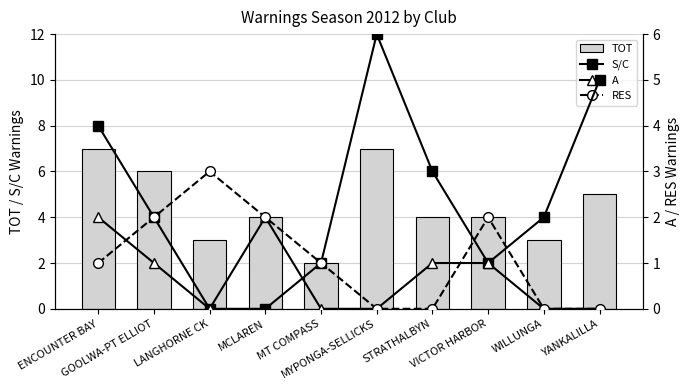

At STRATHALBYN, list the series in order from largest to smallest.

TOT, S/C, A, RES